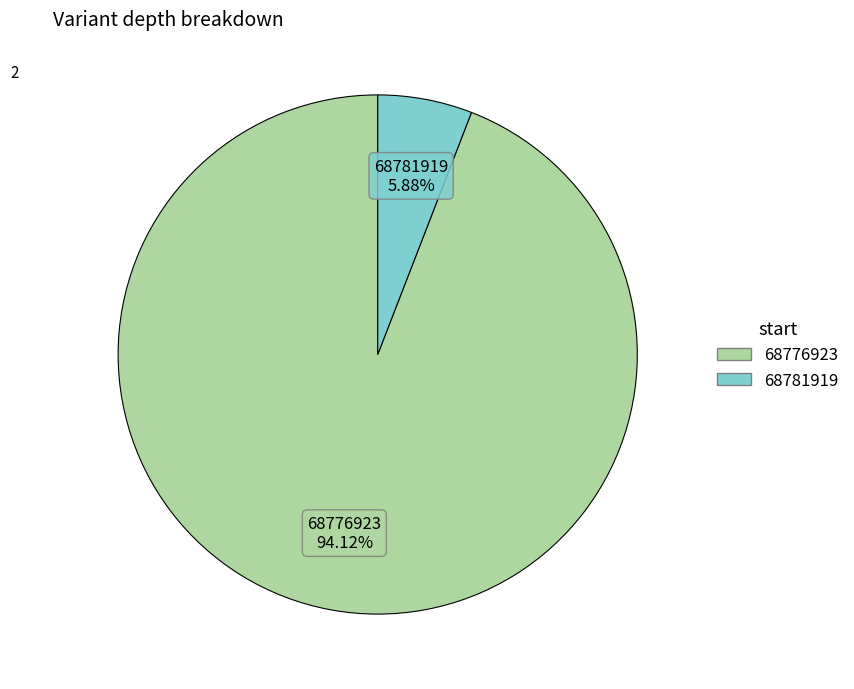

Rank the categories by value from highest to lowest.

68776923, 68781919